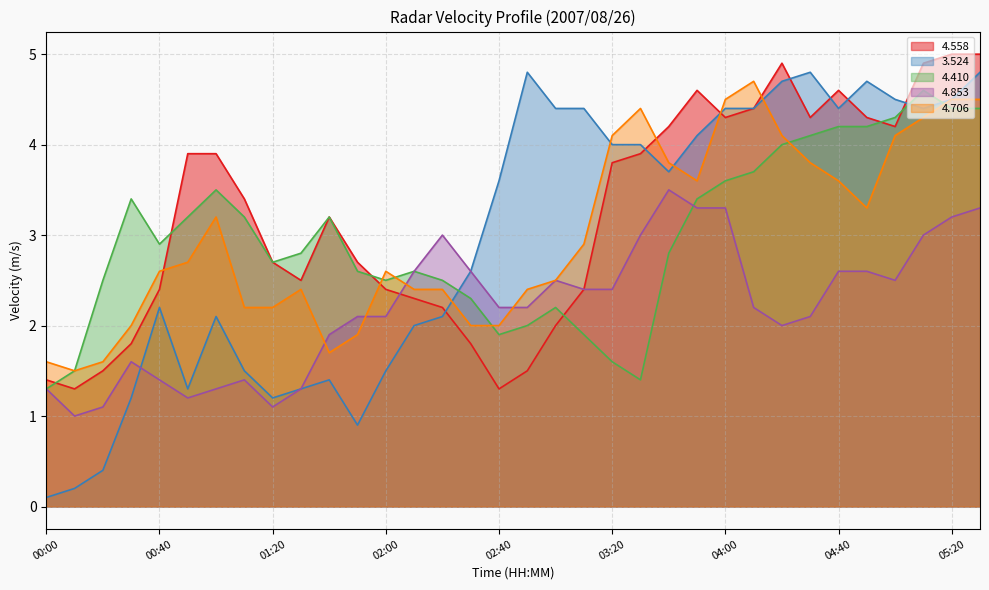

How many data points does each series have?

34